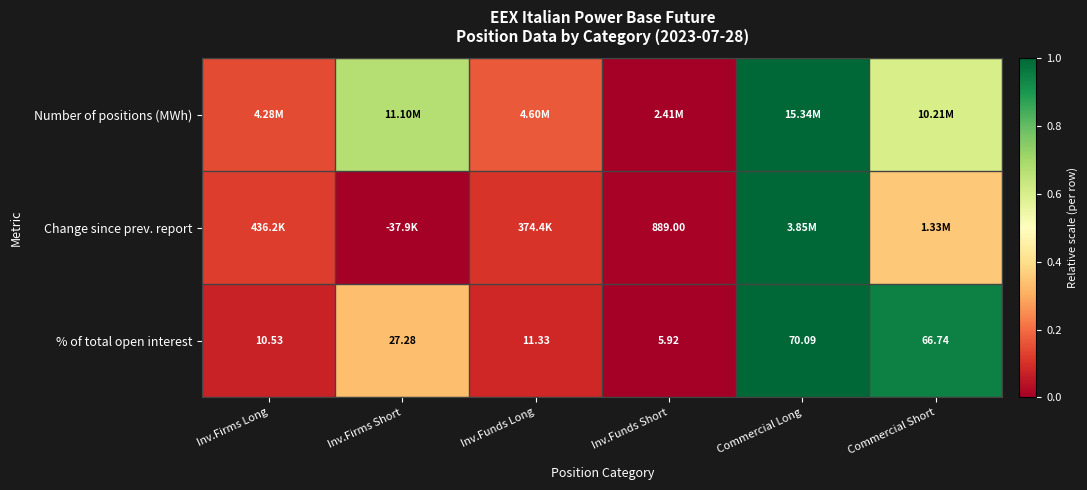

Where does the % of total open interest series first go above 27?

Inv.Firms Short